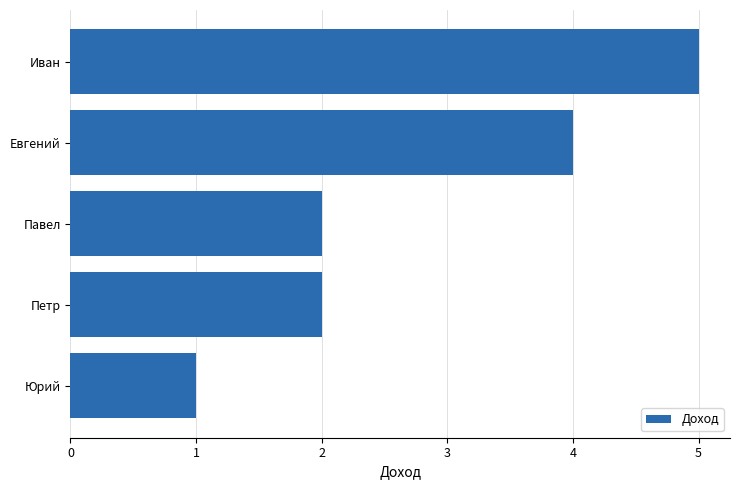

Approximately how many times larger is the value at Иван compared to Петр?

2.5